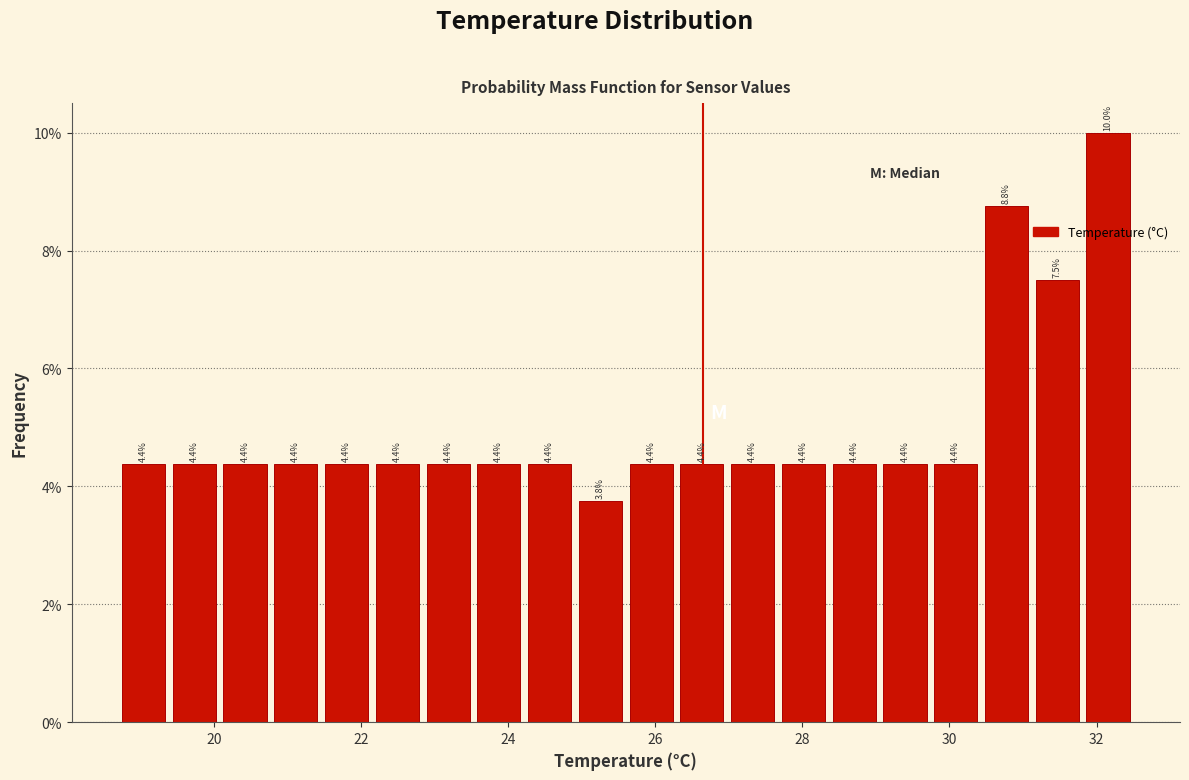

Read against the x-axis, roughly where is the centre of the tallest bar?

32.2